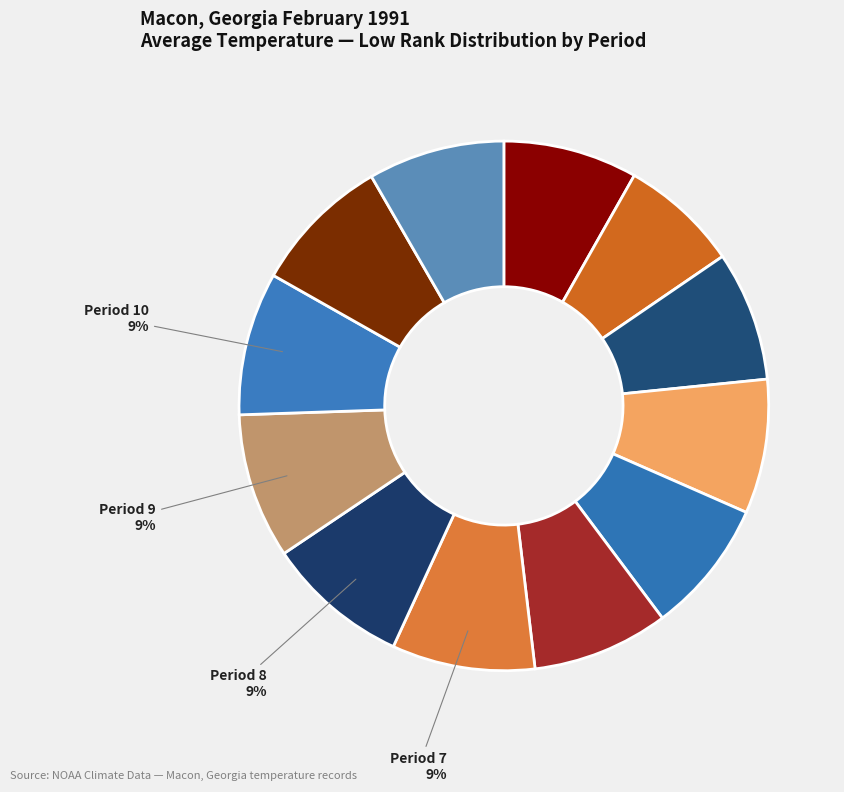

How many slices are in this pie chart?

12